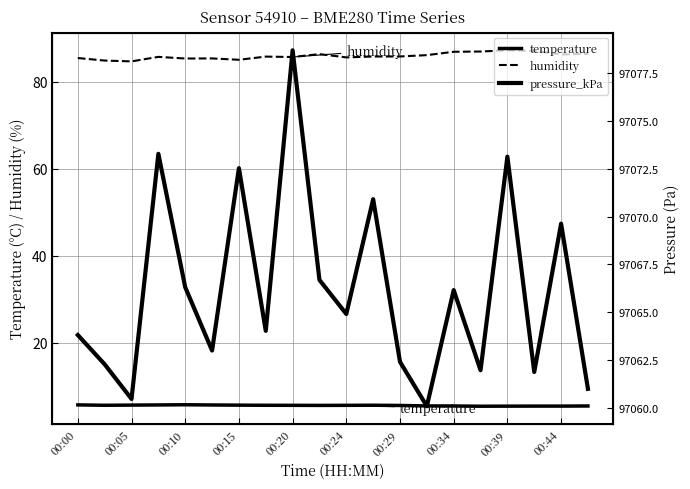

How many values in the pressure_kPa series exceed 97064?

11